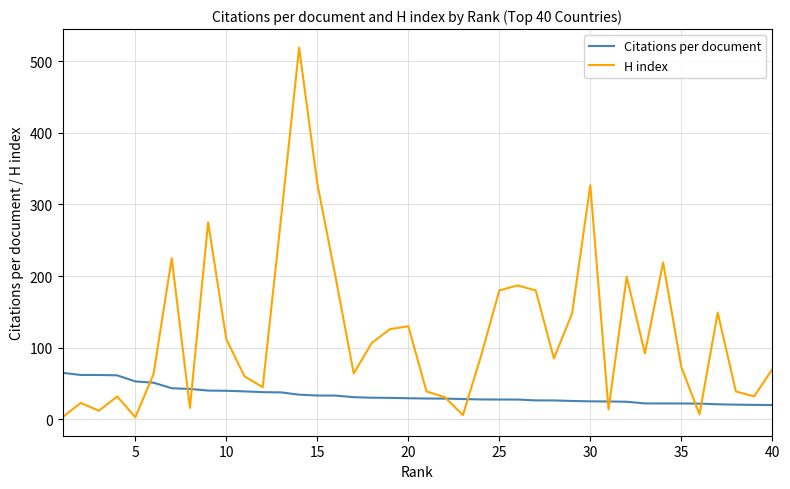

Which series has the widest spread of values?

H index